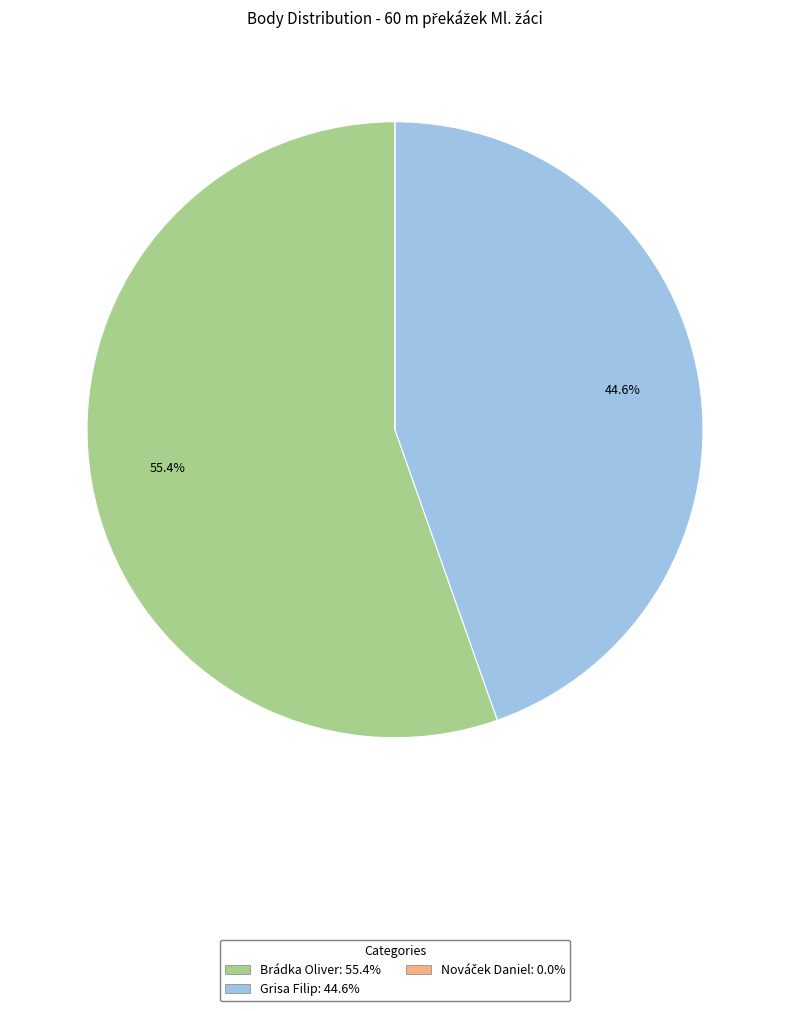

Is it true that Brádka Oliver is 62% of the pie?

False